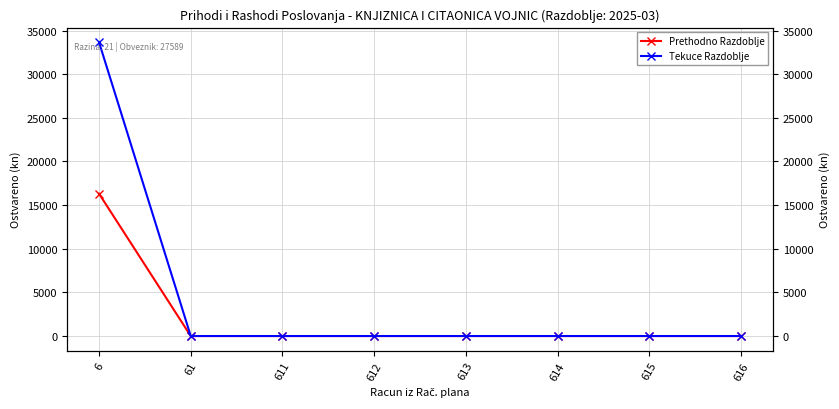

What is the sum of the Prethodno Razdoblje values at 612 and 6?

16312.8